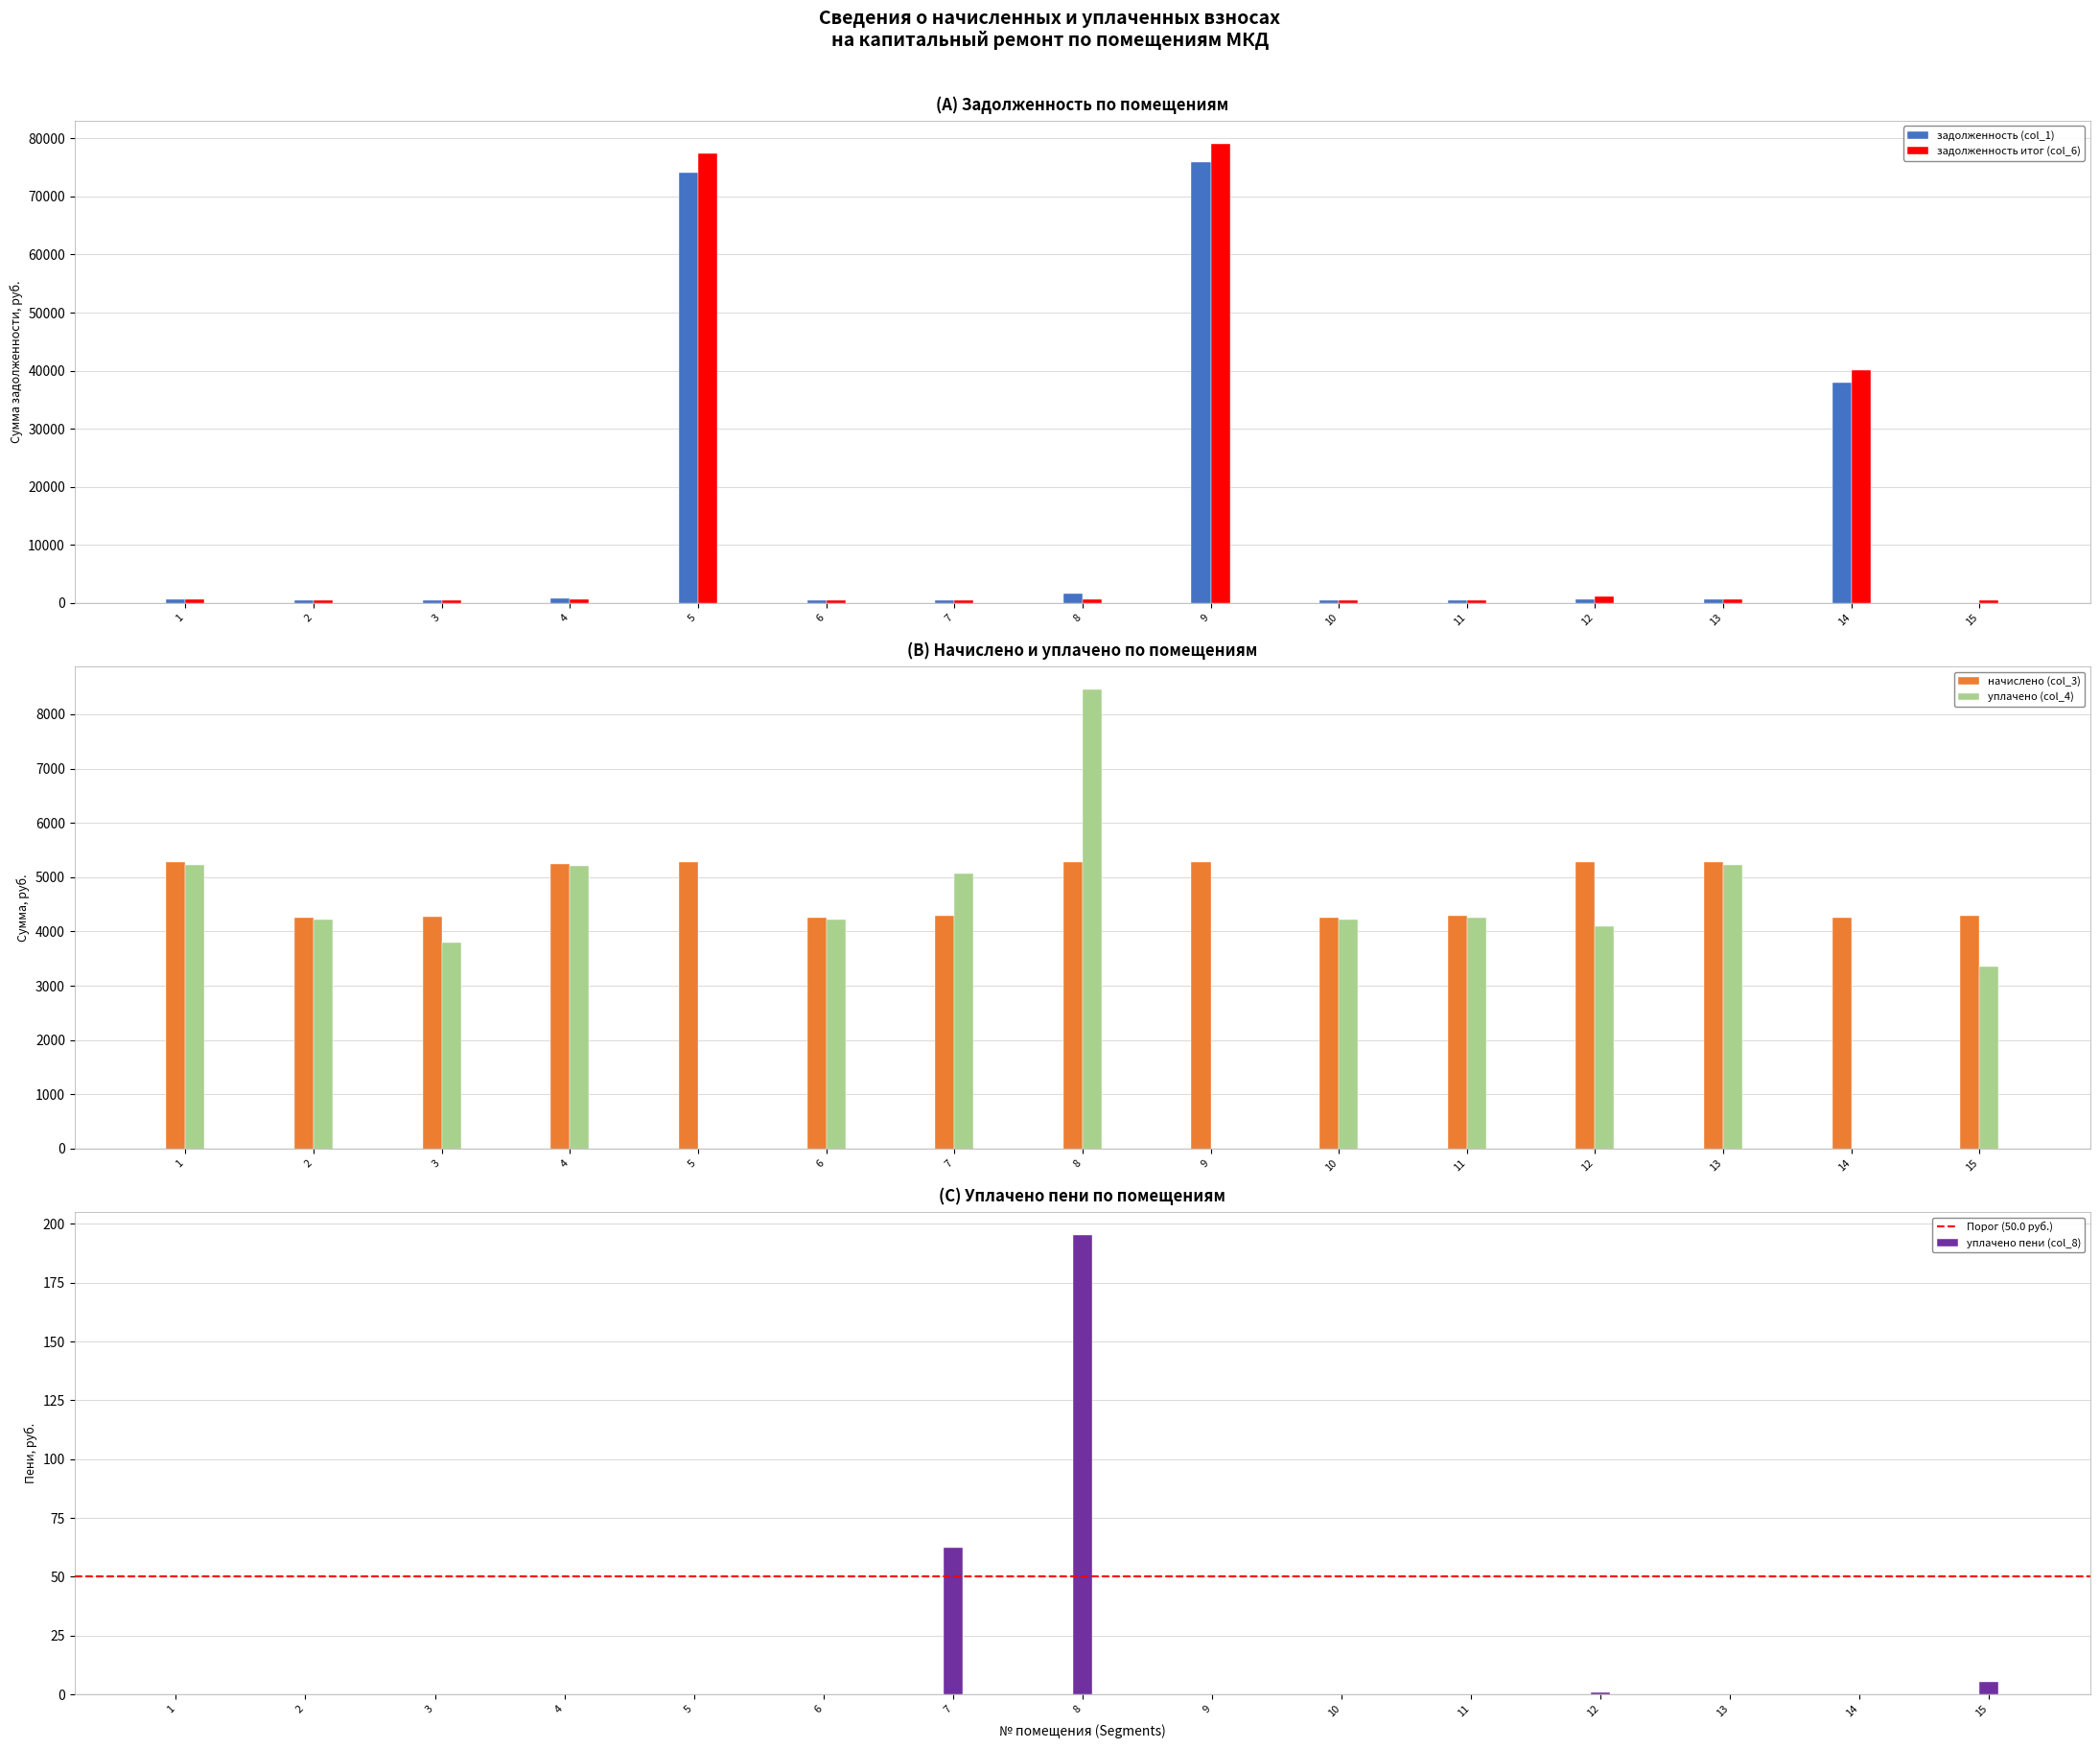

Which has a higher value, 10 or 15?

10